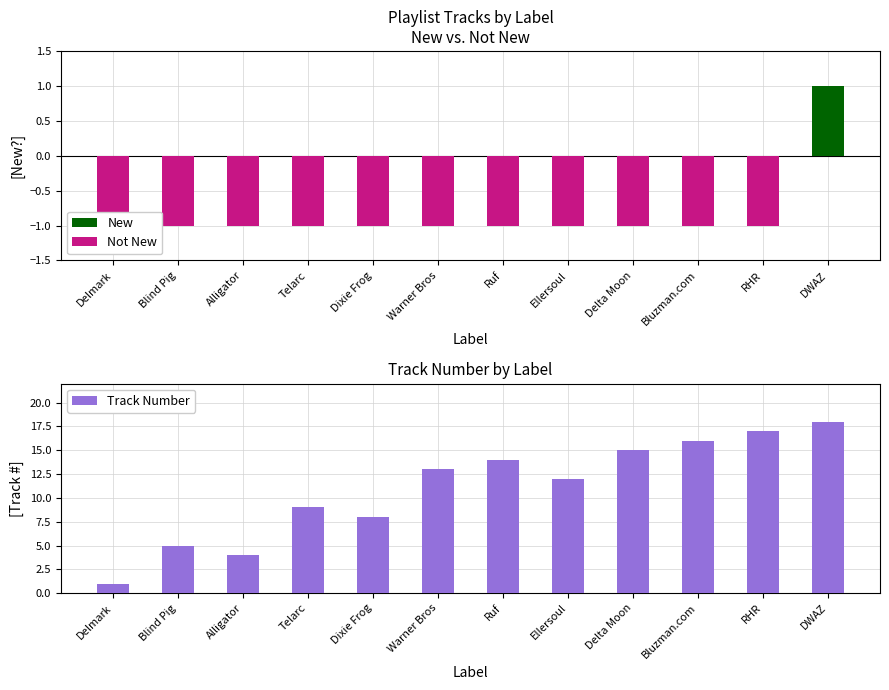

How many groups of bars are there?

12